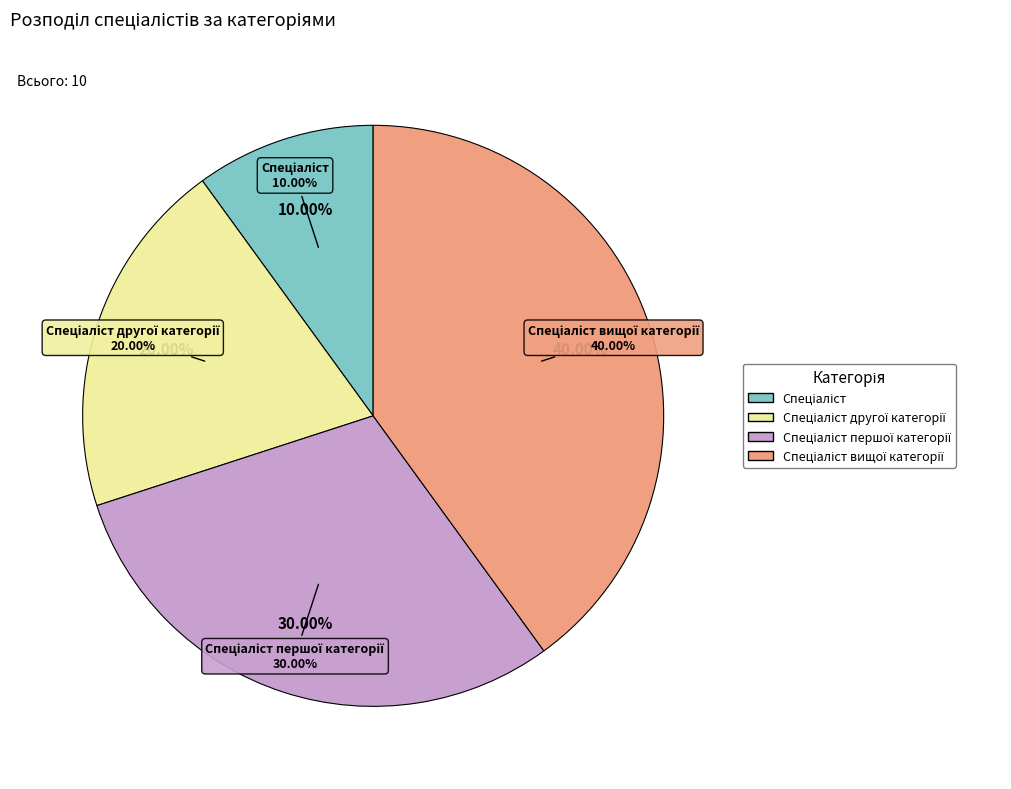

How many slices are in this pie chart?

4